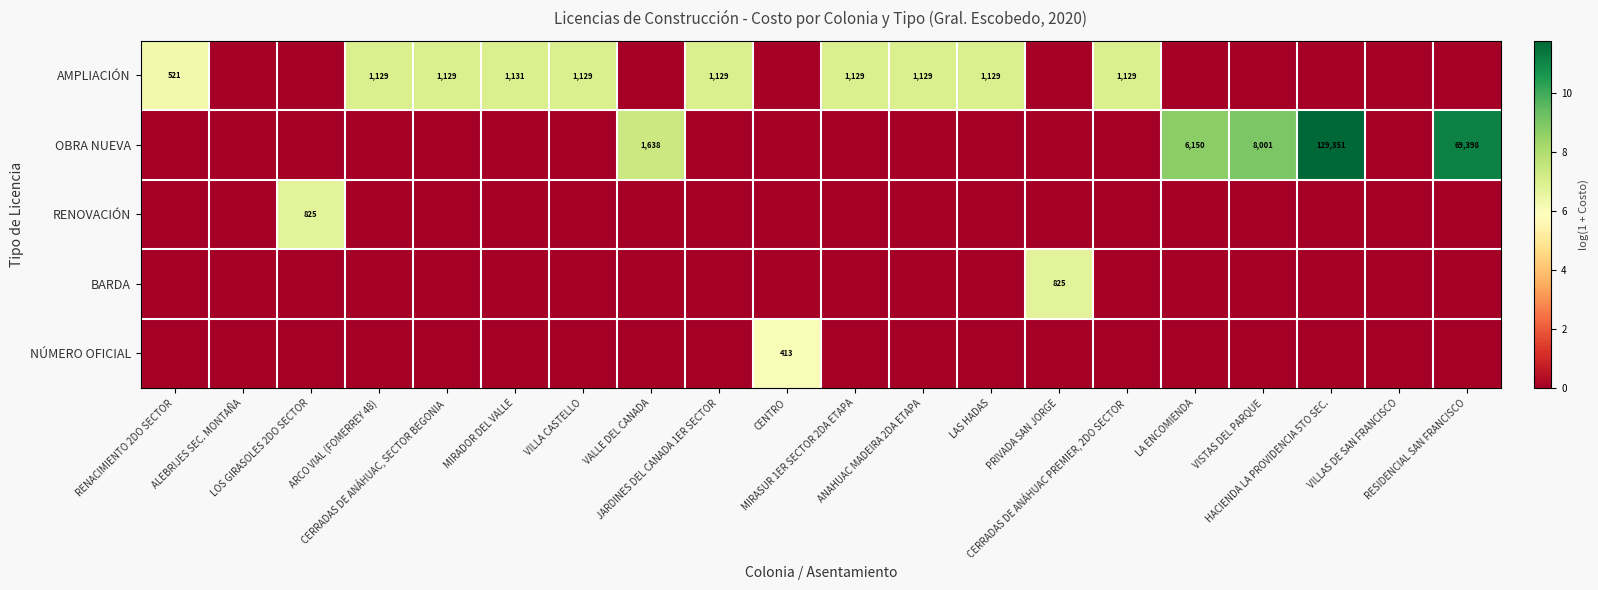

Between CENTRO and ALEBRIJES SEC. MONTAÑA, which is larger?

CENTRO